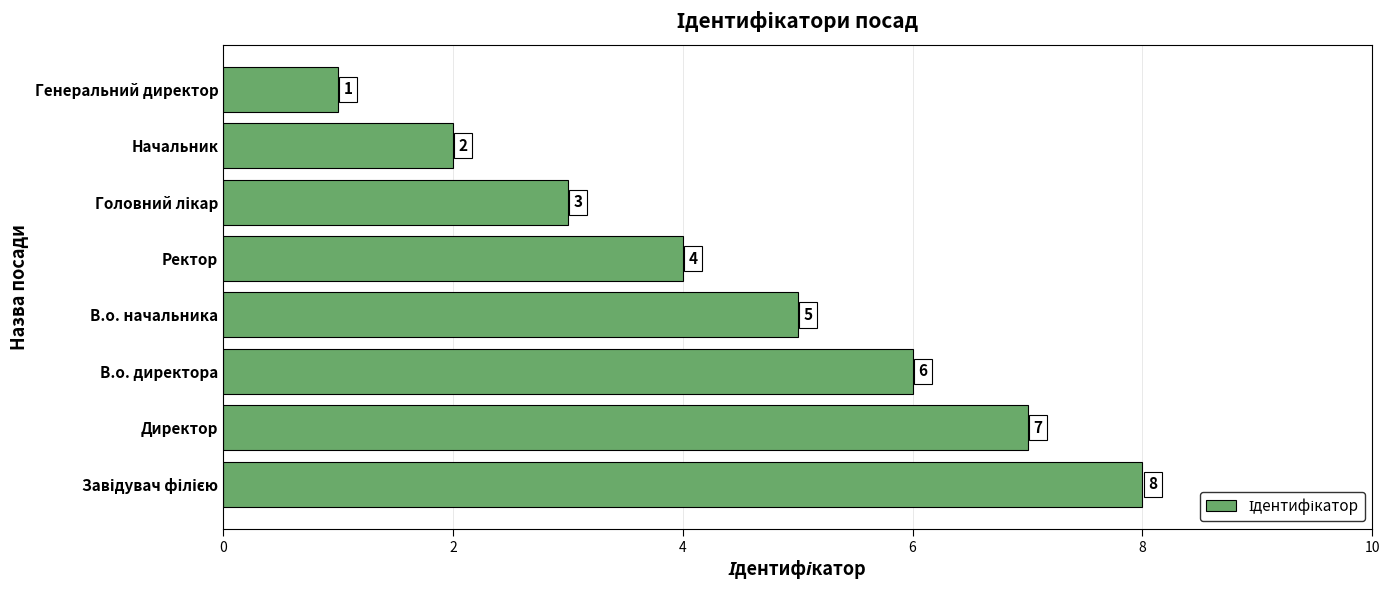

What is the sum of all values?

36